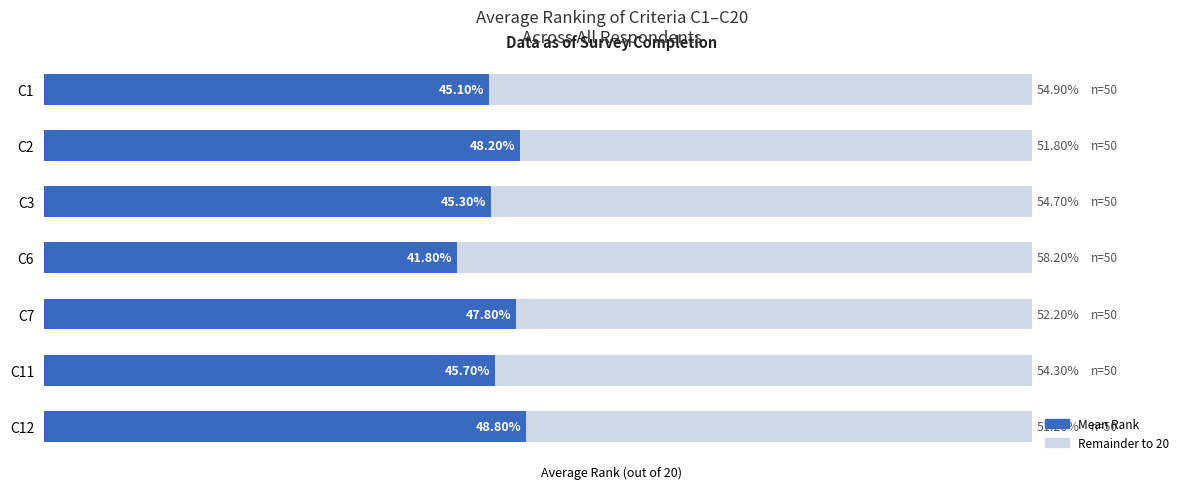

What are all the series names shown in the legend?

Mean Rank, Remainder to 20